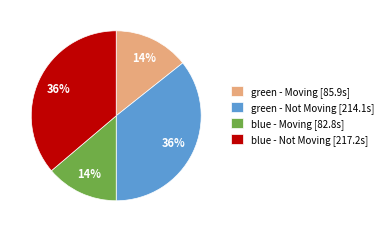

What is the ratio of the value at blue - Moving [82.8s] to the value at green - Not Moving [214.1s]?

0.4